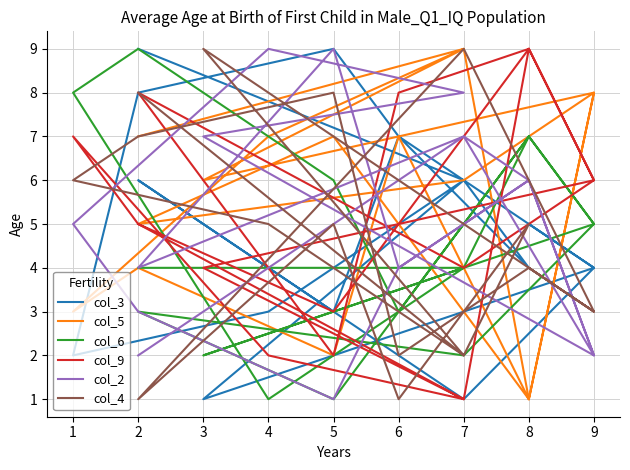

What is the average value of the col_3 series?

5